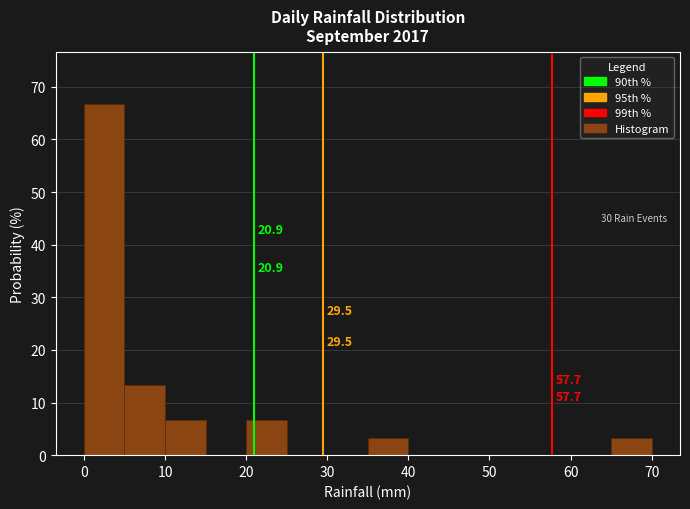

Which range on the x-axis has the tallest bar?

0 to 5